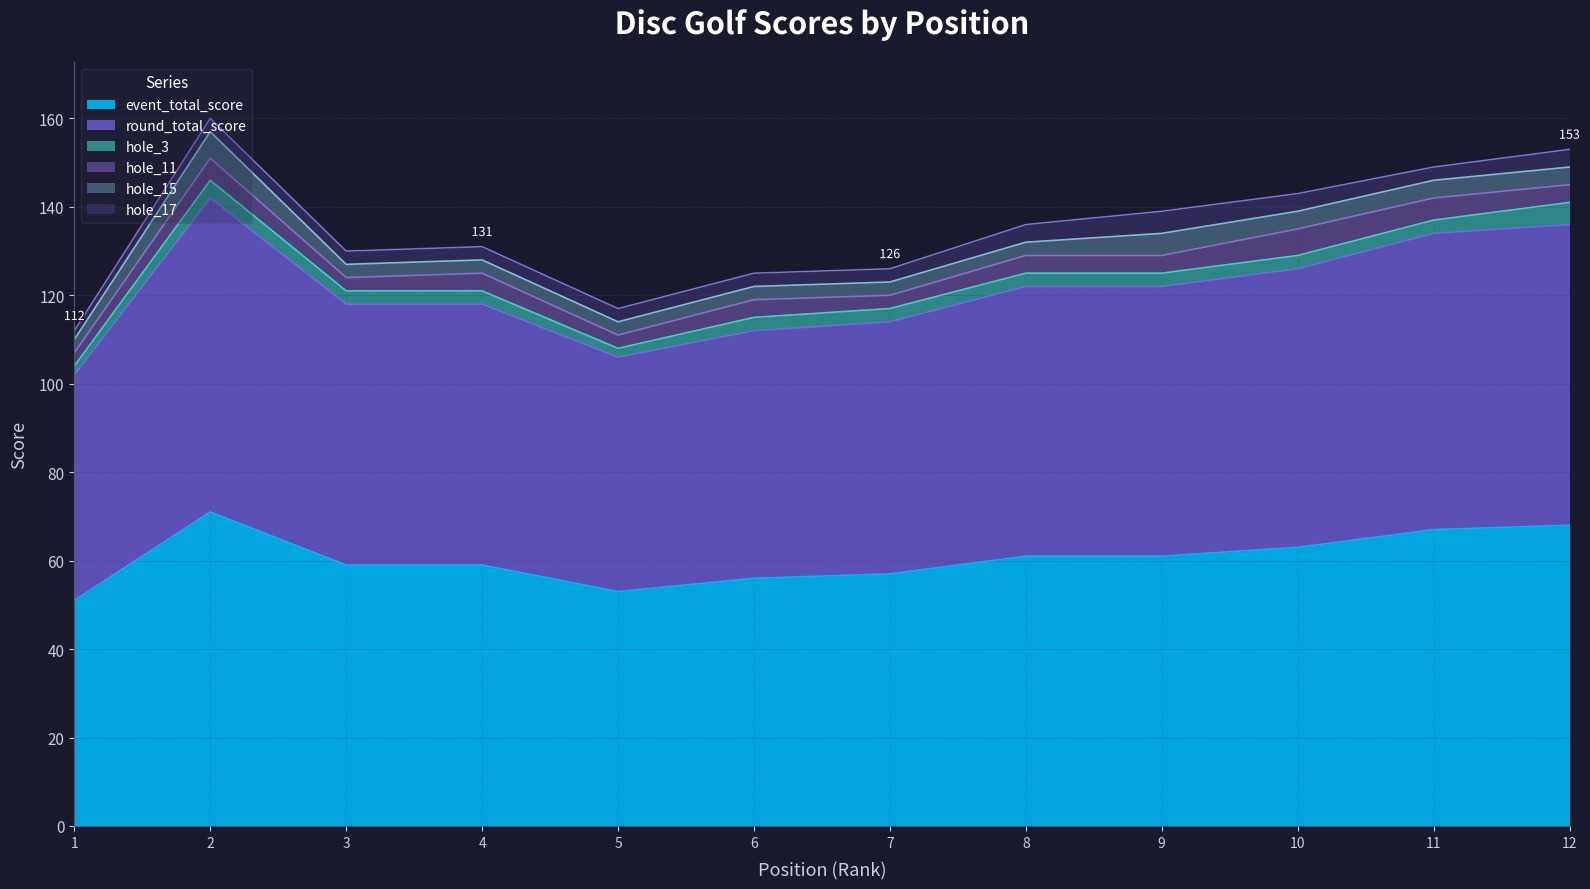

Which series has the widest spread of values?

event_total_score